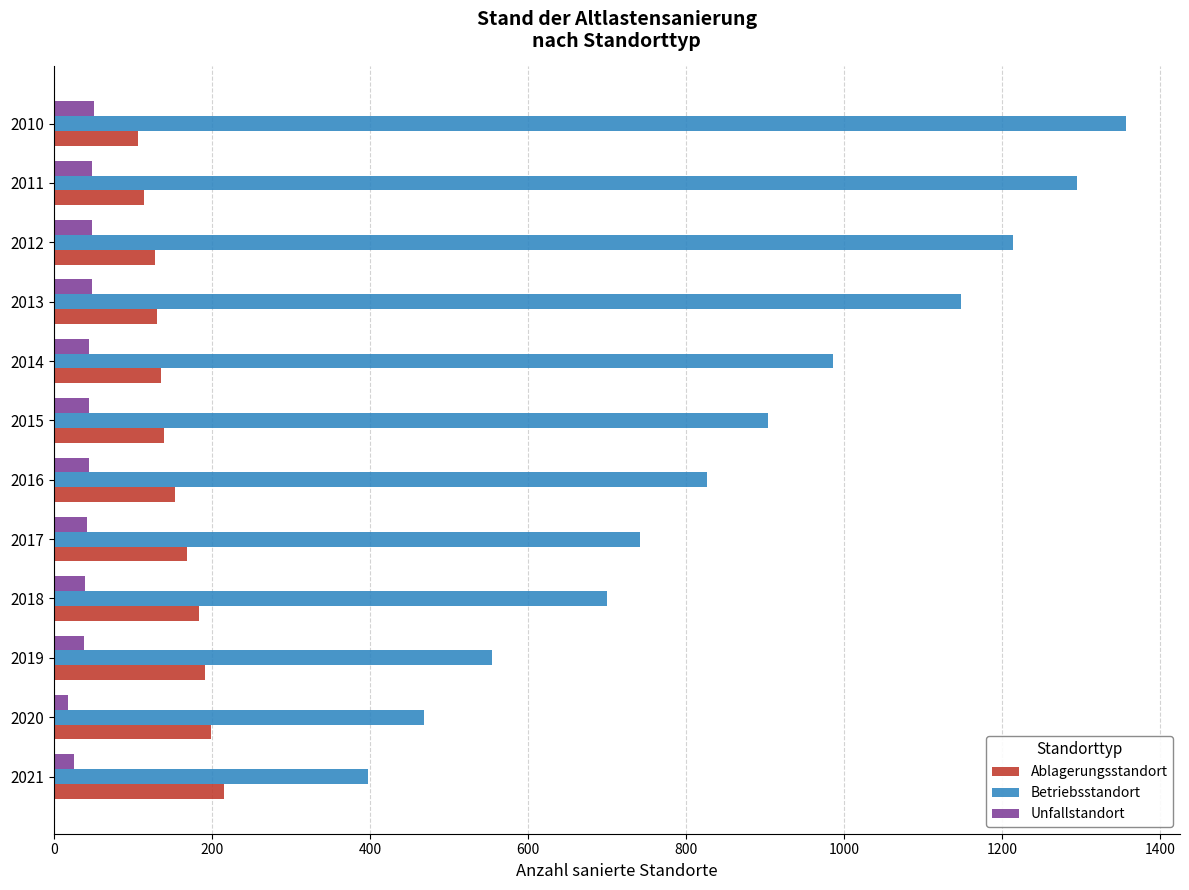

Is the value of Ablagerungsstandort at 2014 greater than the value of Betriebsstandort at 2013?

No